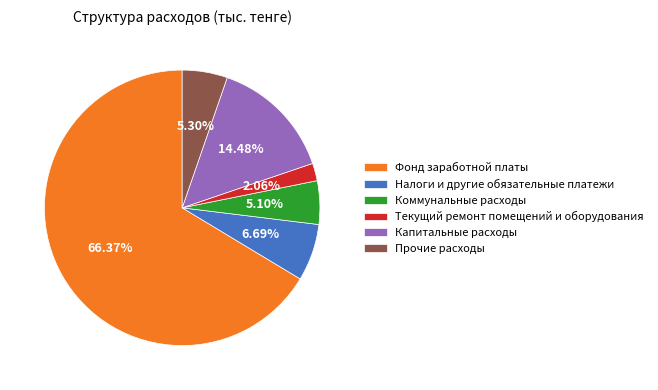

Which category has the smallest portion of the pie?

Текущий ремонт помещений и оборудования